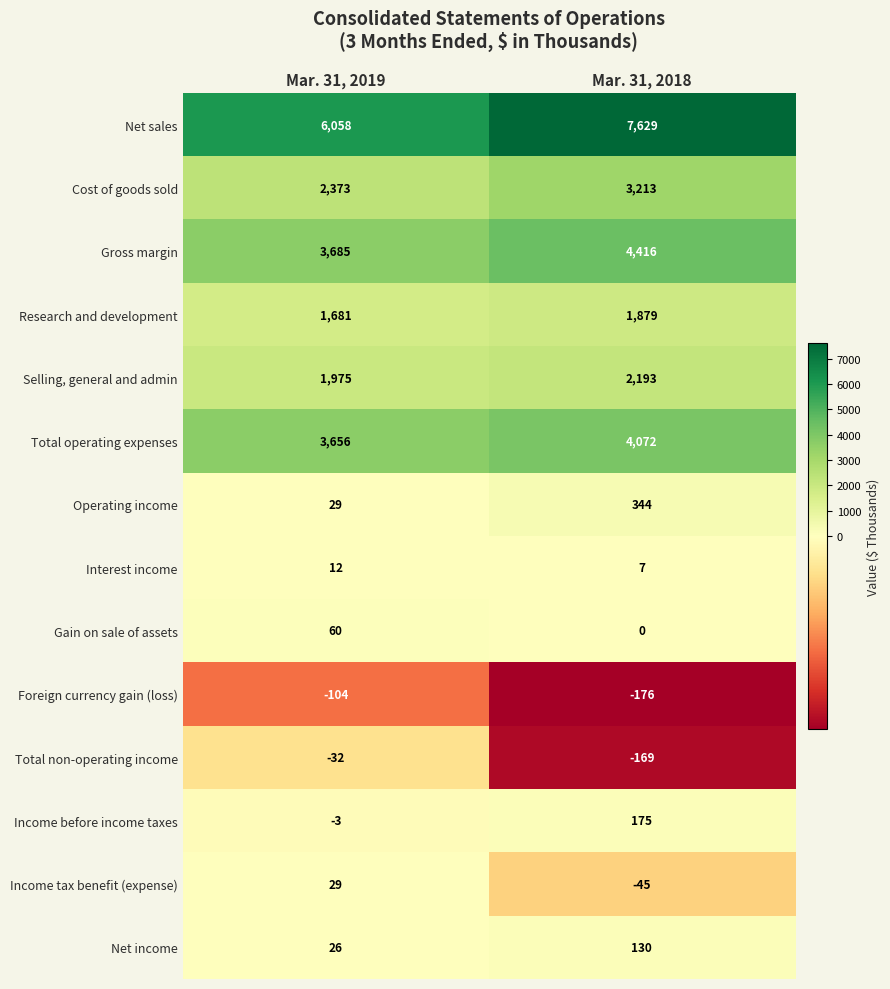

Reading right to left, transcribe all the data shown in this chart.

Net sales: Mar. 31, 2018=7629	Mar. 31, 2019=6058
Cost of goods sold: Mar. 31, 2018=3213	Mar. 31, 2019=2373
Gross margin: Mar. 31, 2018=4416	Mar. 31, 2019=3685
Research and development: Mar. 31, 2018=1879	Mar. 31, 2019=1681
Selling, general and admin: Mar. 31, 2018=2193	Mar. 31, 2019=1975
Total operating expenses: Mar. 31, 2018=4072	Mar. 31, 2019=3656
Operating income: Mar. 31, 2018=344	Mar. 31, 2019=29
Interest income: Mar. 31, 2018=7	Mar. 31, 2019=12
Gain on sale of assets: Mar. 31, 2018=0	Mar. 31, 2019=60
Foreign currency gain (loss): Mar. 31, 2018=-176	Mar. 31, 2019=-104
Total non-operating income: Mar. 31, 2018=-169	Mar. 31, 2019=-32
Income before income taxes: Mar. 31, 2018=175	Mar. 31, 2019=-3
Income tax benefit (expense): Mar. 31, 2018=-45	Mar. 31, 2019=29
Net income: Mar. 31, 2018=130	Mar. 31, 2019=26